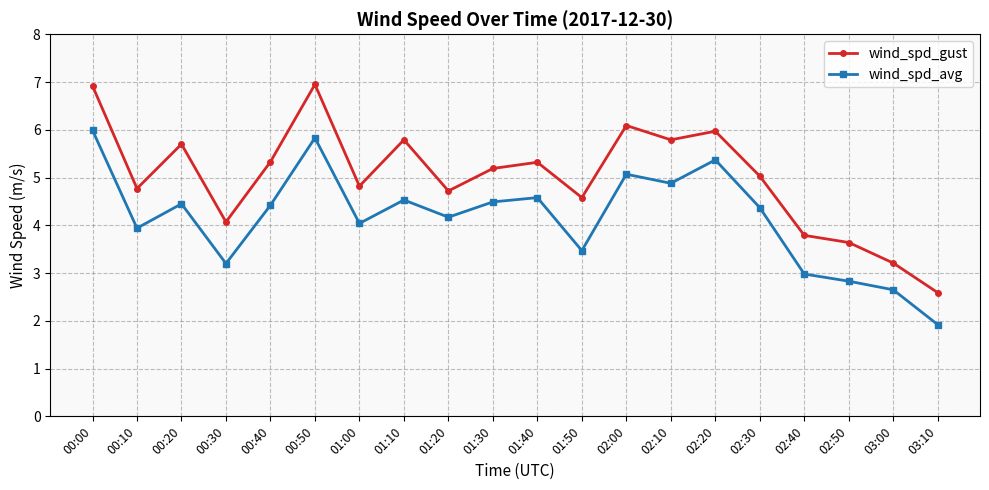

At which category is the sum across all series the highest?

00:00